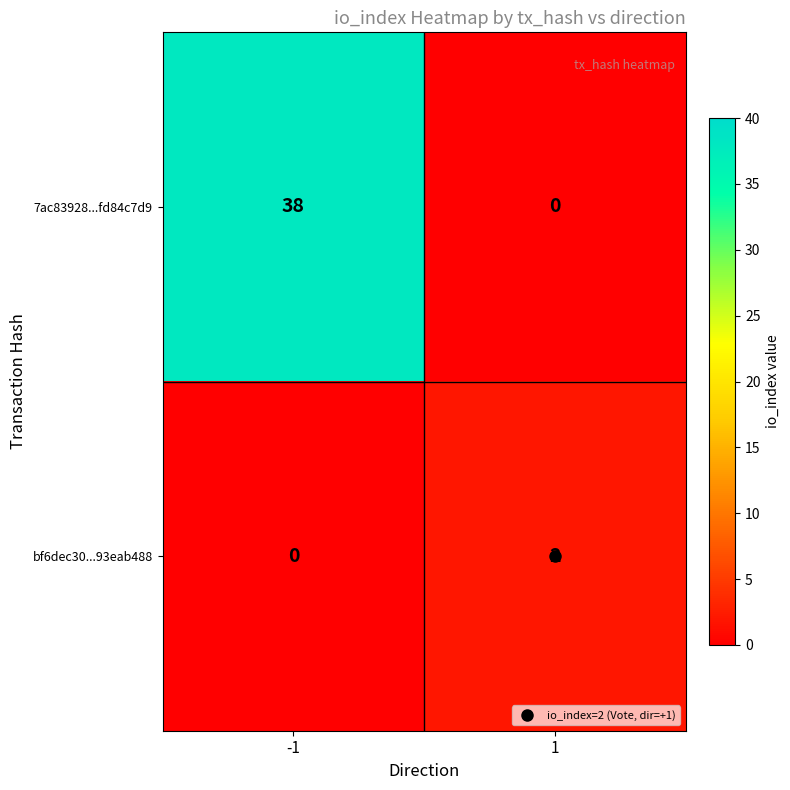

Which series changed the most between -1 and 1?

7ac83928...fd84c7d9